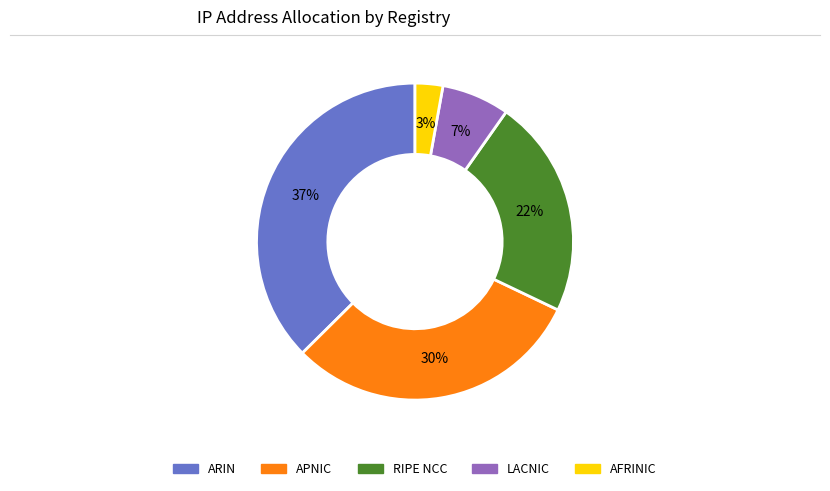

Rank the categories by value from lowest to highest.

AFRINIC, LACNIC, RIPE NCC, APNIC, ARIN